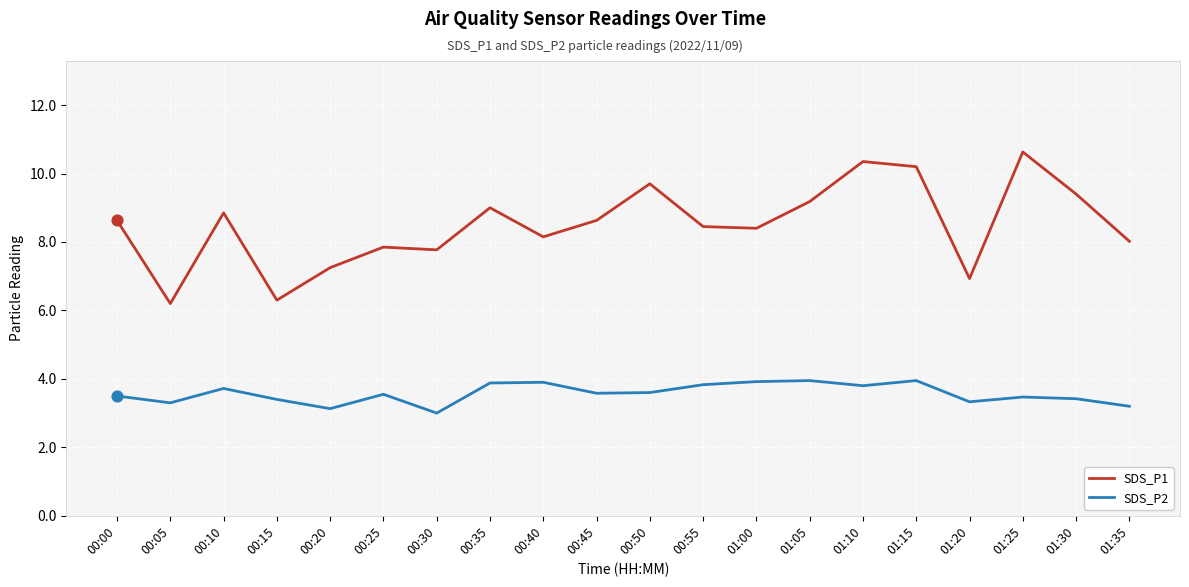

Between 00:20 and 01:10, which series saw the biggest shift?

SDS_P1